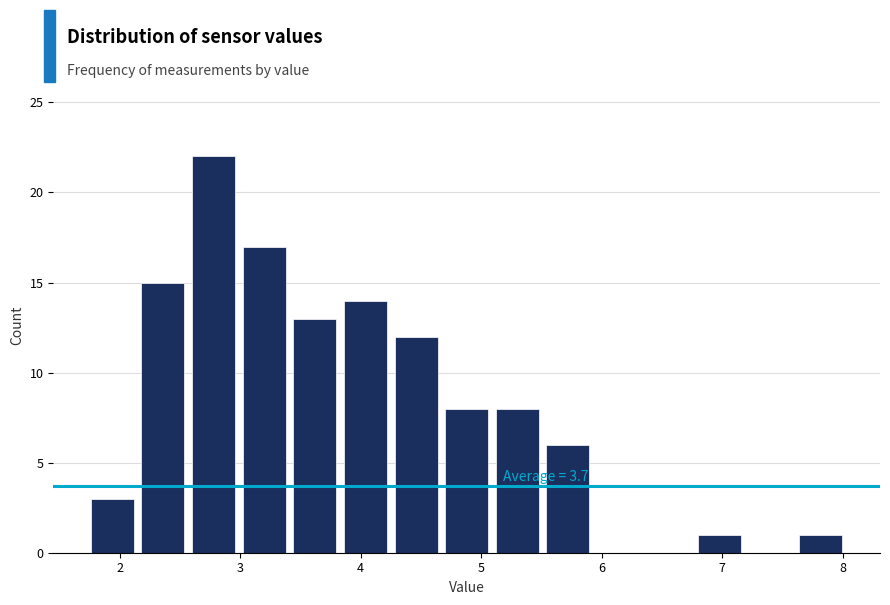

Which range on the x-axis has the tallest bar?

2.57 to 2.99